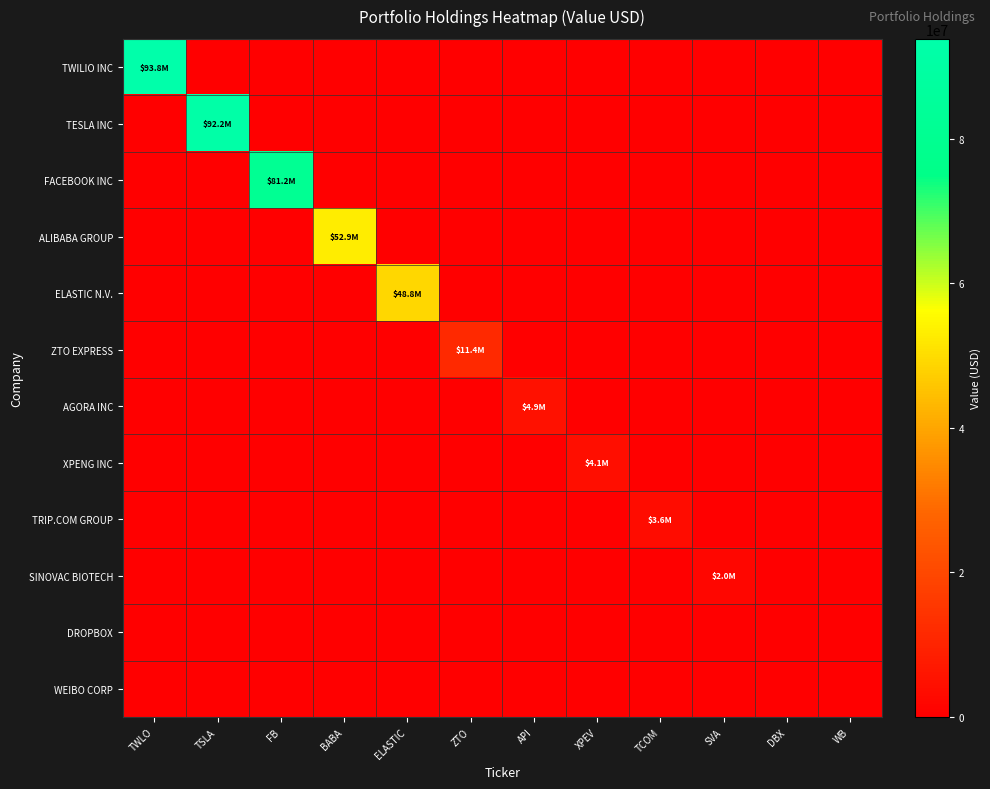

Reading left to right, what are all the values shown in this chart?

TWILIO INC: TWLO=93789000	TSLA=0	FB=0	BABA=0	ELASTIC=0	ZTO=0	API=0	XPEV=0	TCOM=0	SVA=0	DBX=0	WB=0
TESLA INC: TWLO=0	TSLA=92237000	FB=0	BABA=0	ELASTIC=0	ZTO=0	API=0	XPEV=0	TCOM=0	SVA=0	DBX=0	WB=0
FACEBOOK INC: TWLO=0	TSLA=0	FB=81189000	BABA=0	ELASTIC=0	ZTO=0	API=0	XPEV=0	TCOM=0	SVA=0	DBX=0	WB=0
ALIBABA GROUP: TWLO=0	TSLA=0	FB=0	BABA=52916000	ELASTIC=0	ZTO=0	API=0	XPEV=0	TCOM=0	SVA=0	DBX=0	WB=0
ELASTIC N.V.: TWLO=0	TSLA=0	FB=0	BABA=0	ELASTIC=48848000	ZTO=0	API=0	XPEV=0	TCOM=0	SVA=0	DBX=0	WB=0
ZTO EXPRESS: TWLO=0	TSLA=0	FB=0	BABA=0	ELASTIC=0	ZTO=11370000	API=0	XPEV=0	TCOM=0	SVA=0	DBX=0	WB=0
AGORA INC: TWLO=0	TSLA=0	FB=0	BABA=0	ELASTIC=0	ZTO=0	API=4887000	XPEV=0	TCOM=0	SVA=0	DBX=0	WB=0
XPENG INC: TWLO=0	TSLA=0	FB=0	BABA=0	ELASTIC=0	ZTO=0	API=0	XPEV=4114000	TCOM=0	SVA=0	DBX=0	WB=0
TRIP.COM GROUP: TWLO=0	TSLA=0	FB=0	BABA=0	ELASTIC=0	ZTO=0	API=0	XPEV=0	TCOM=3620000	SVA=0	DBX=0	WB=0
SINOVAC BIOTECH: TWLO=0	TSLA=0	FB=0	BABA=0	ELASTIC=0	ZTO=0	API=0	XPEV=0	TCOM=0	SVA=2042000	DBX=0	WB=0
DROPBOX: TWLO=0	TSLA=0	FB=0	BABA=0	ELASTIC=0	ZTO=0	API=0	XPEV=0	TCOM=0	SVA=0	DBX=0	WB=0
WEIBO CORP: TWLO=0	TSLA=0	FB=0	BABA=0	ELASTIC=0	ZTO=0	API=0	XPEV=0	TCOM=0	SVA=0	DBX=0	WB=0